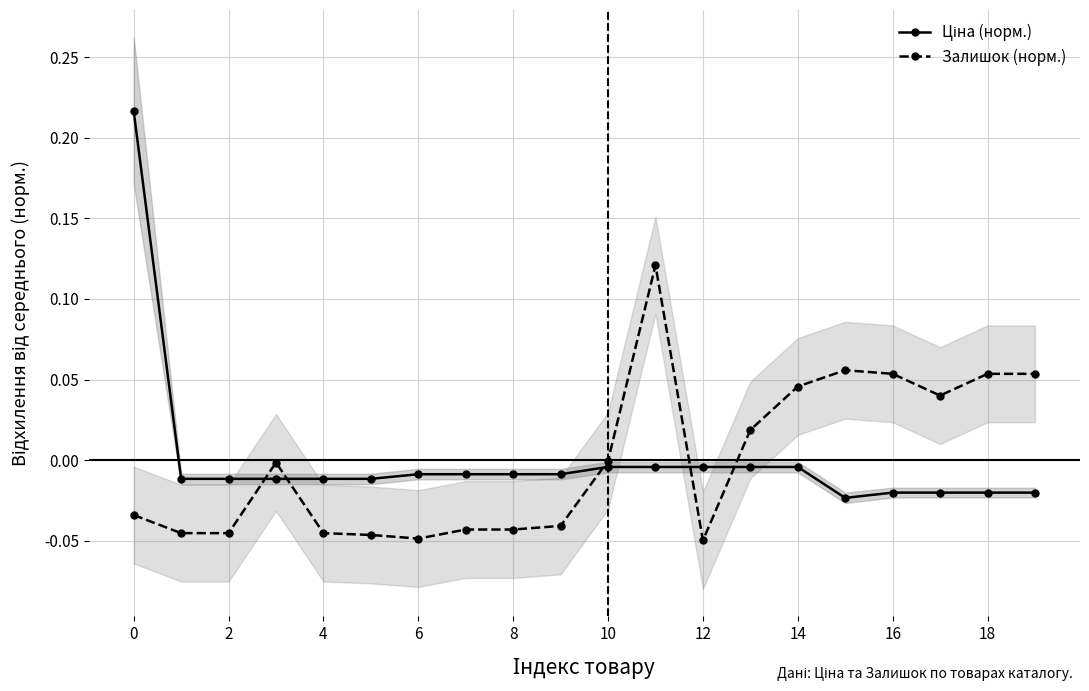

Is it true that Залишок (норм.) equals 0.1 at 11?

True